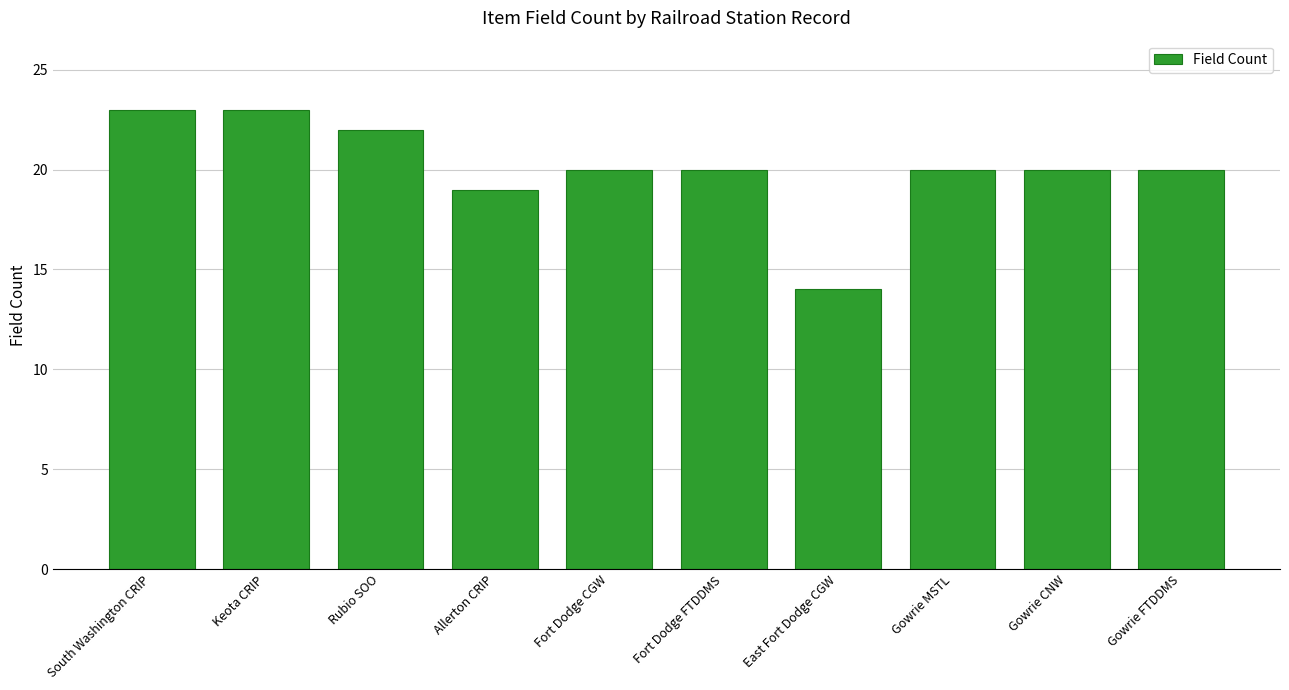

True or false: the data shows 23 at South Washington CRIP.

True